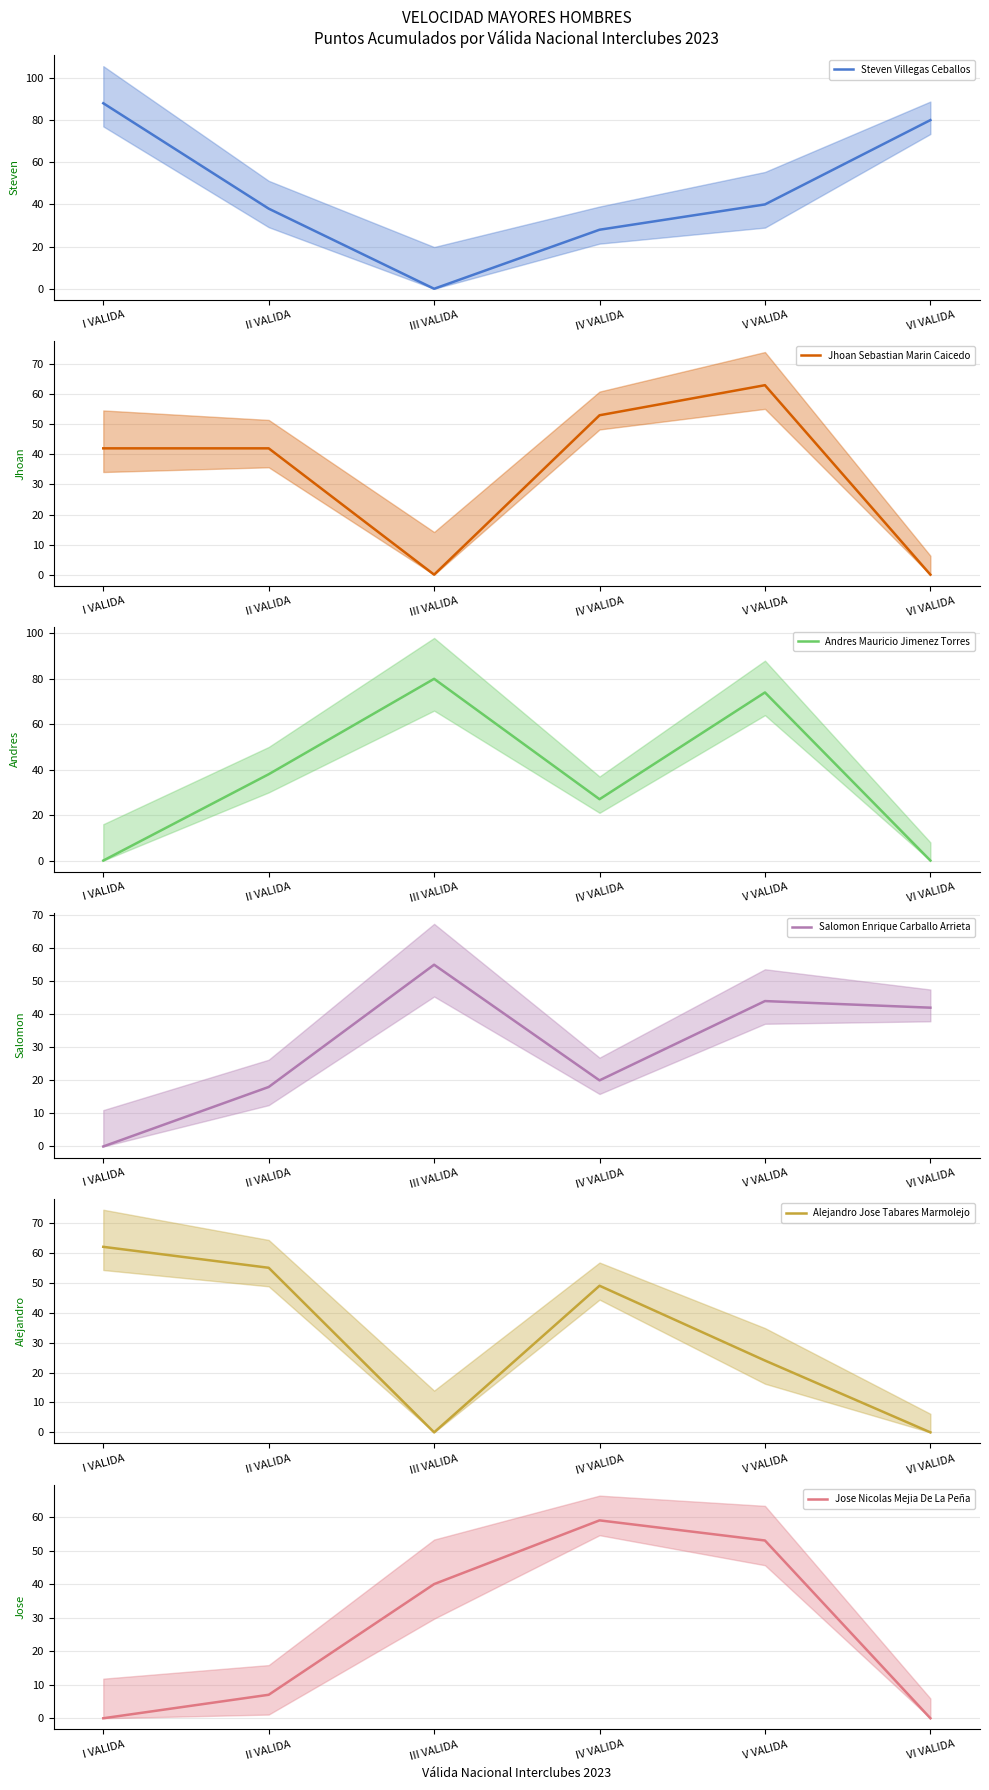

What are all the series names shown in the legend?

Steven Villegas Ceballos, Jhoan Sebastian Marin Caicedo, Andres Mauricio Jimenez Torres, Salomon Enrique Carballo Arrieta, Alejandro Jose Tabares Marmolejo, Jose Nicolas Mejia De La Peña